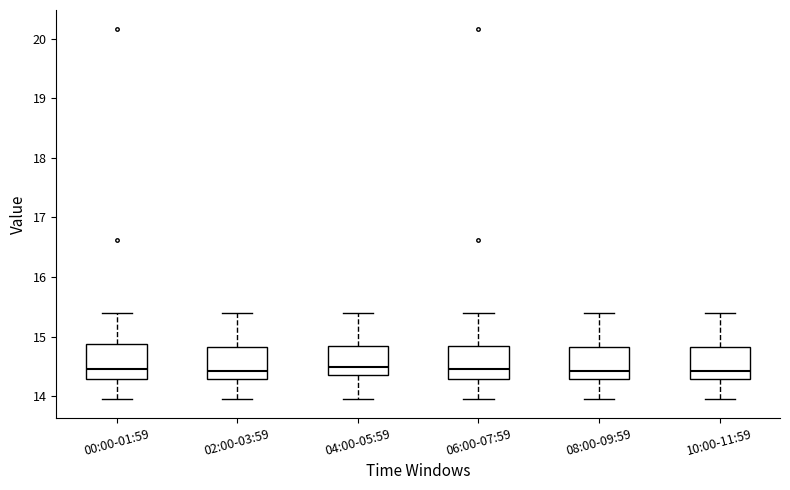

Where does the upper whisker of the box for 06:00-07:59 end on the y-axis? The values are not printed on the chart, so give them approximately, as read against the axis.

15.4